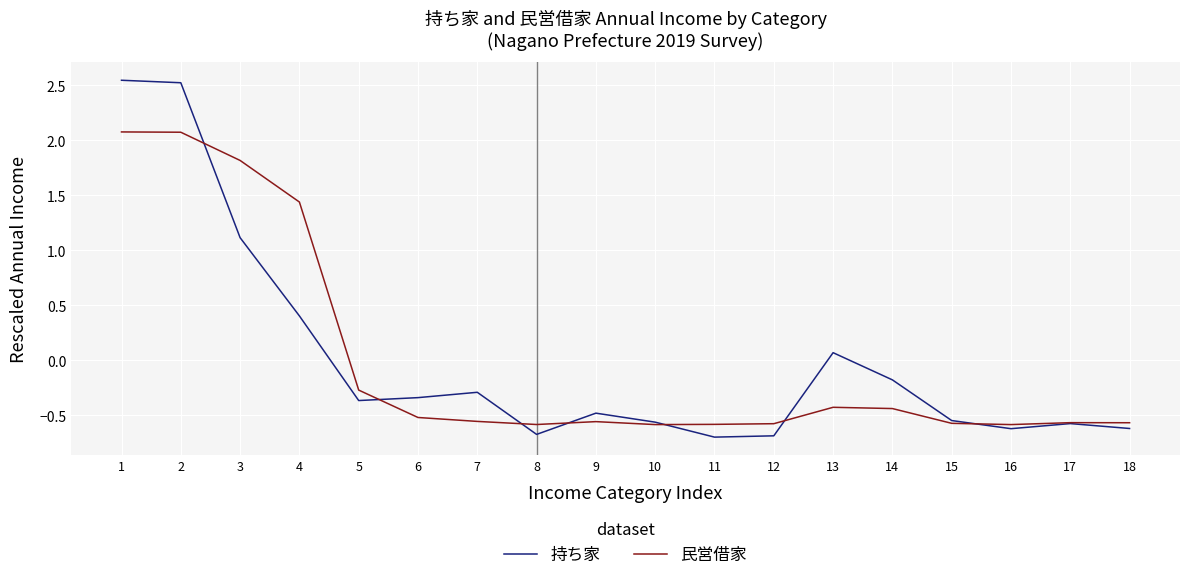

Is the value of 民営借家 at 1 greater than the value of 持ち家 at 7?

Yes